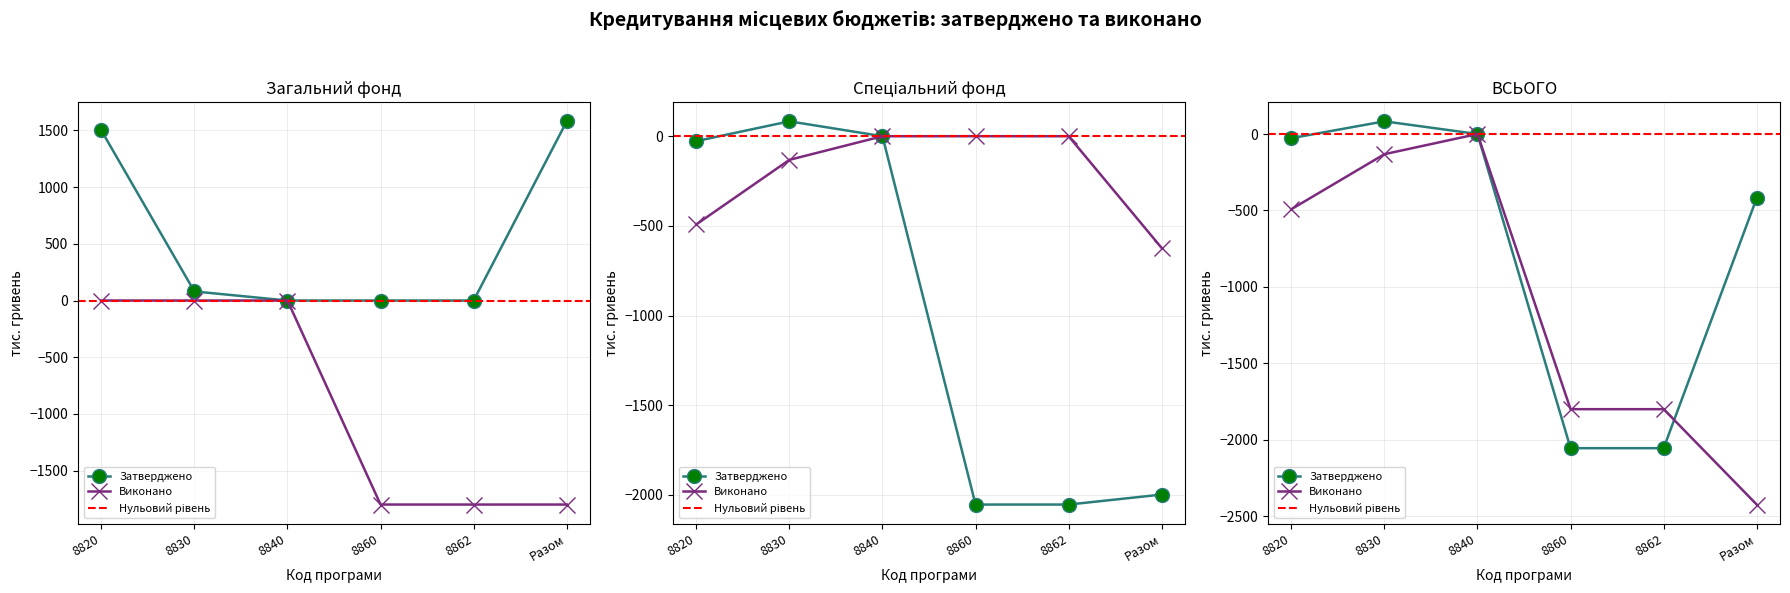

How many data points in Затверджено (загальний) are above 80?

2